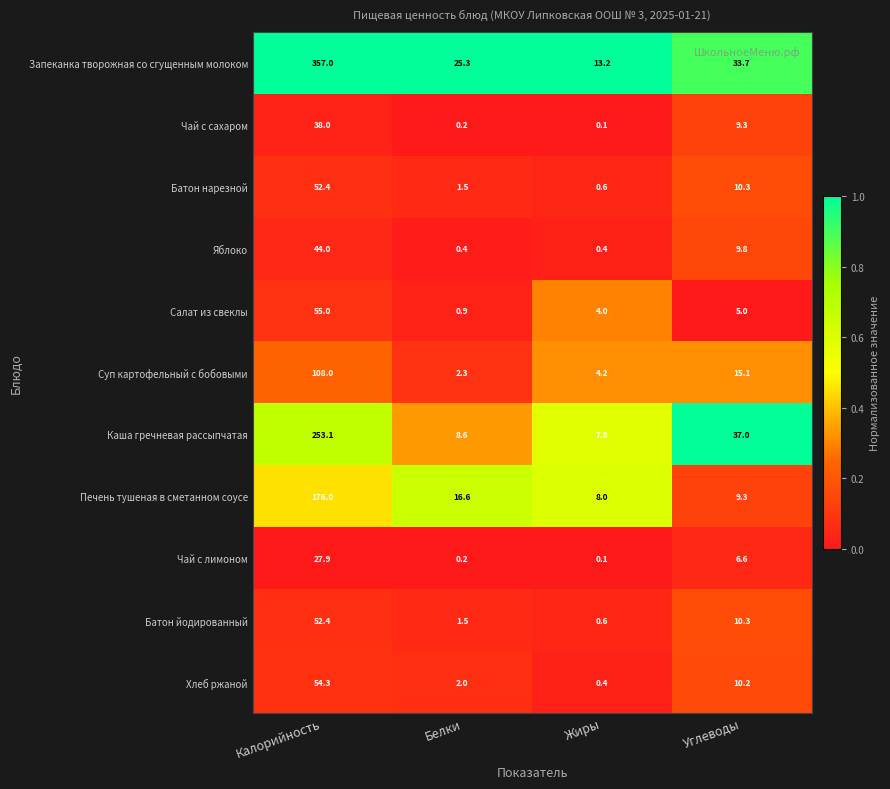

What is the total value across all series at Жиры?

39.4